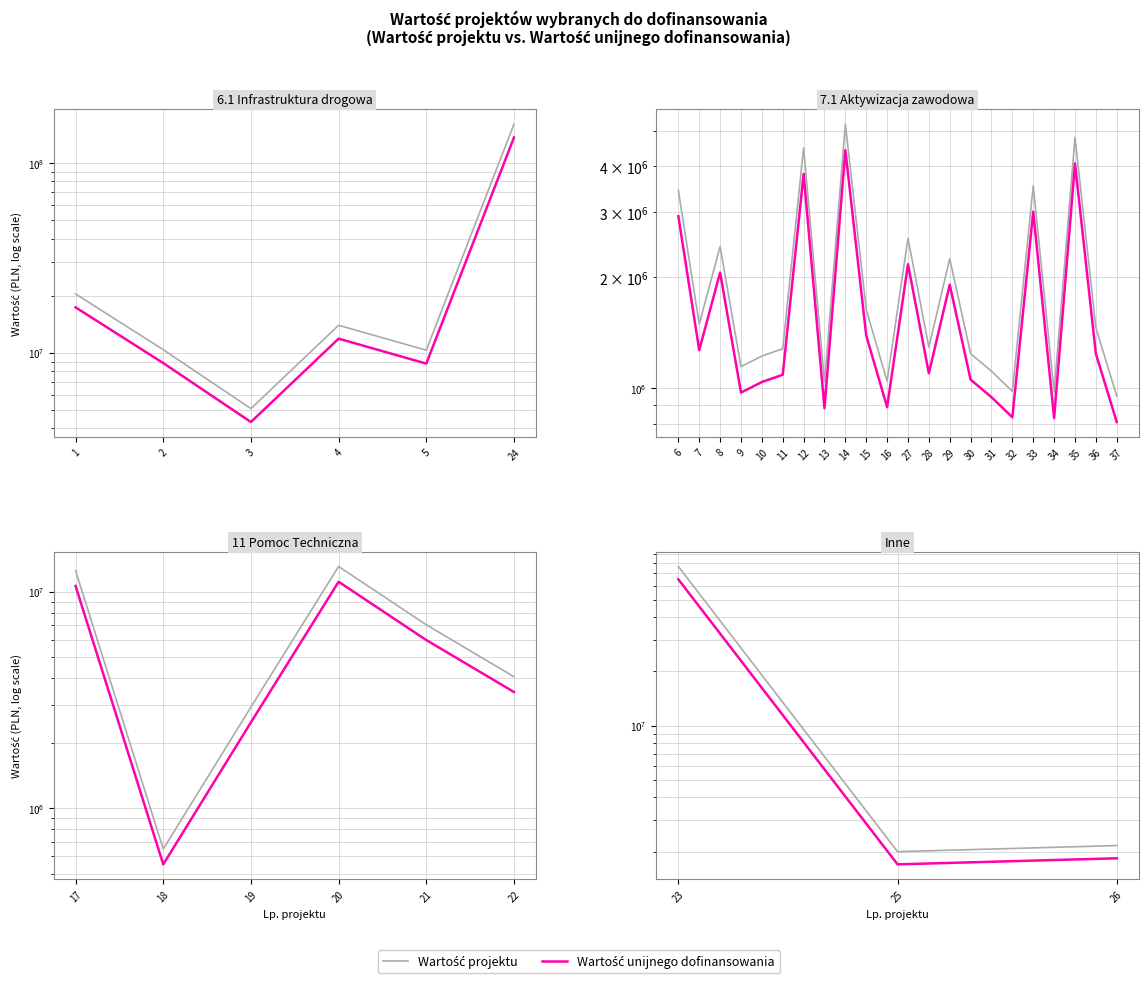

How many lines are shown in the chart?

2